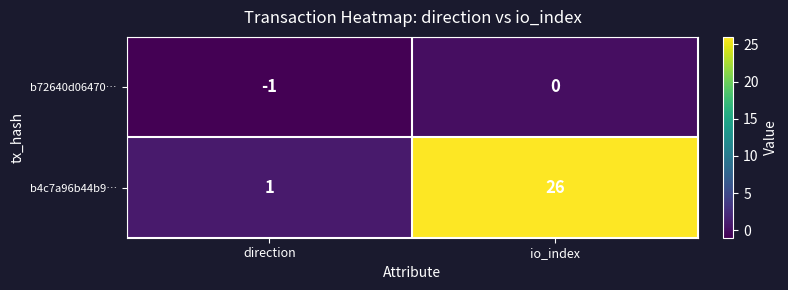

Which label corresponds to the largest value in the chart?

io_index